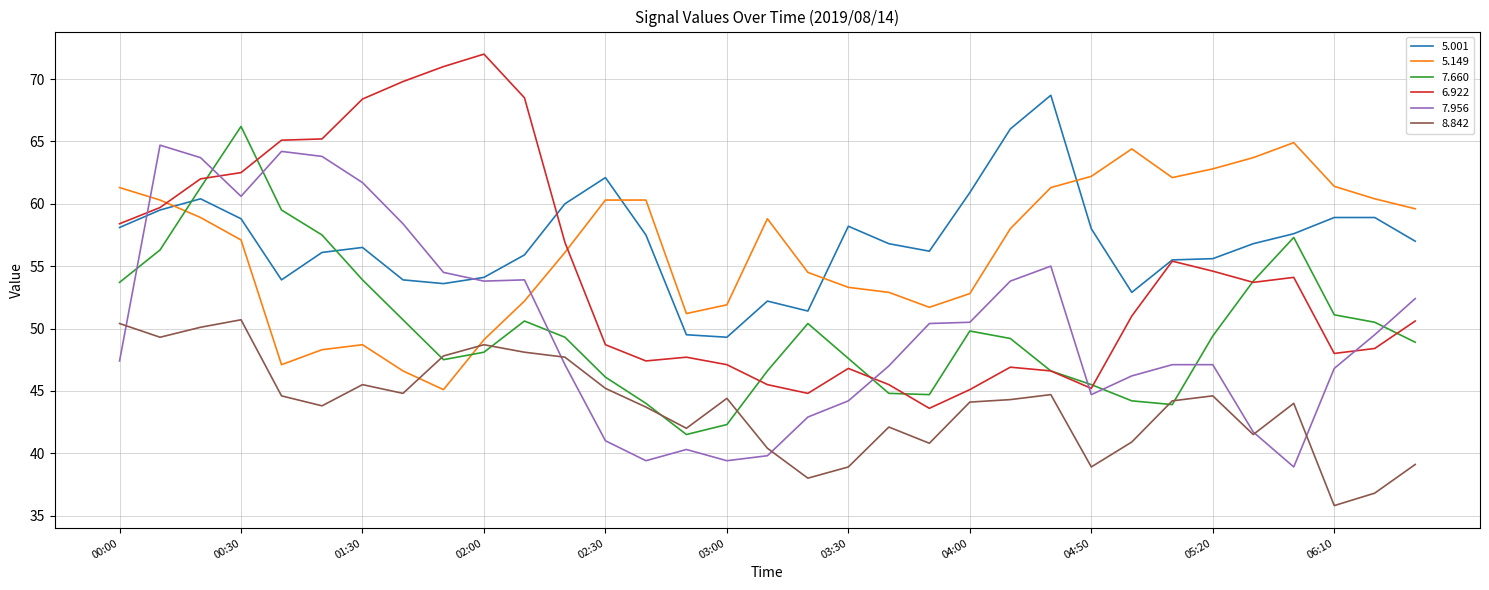

What is the smallest value displayed?

35.8